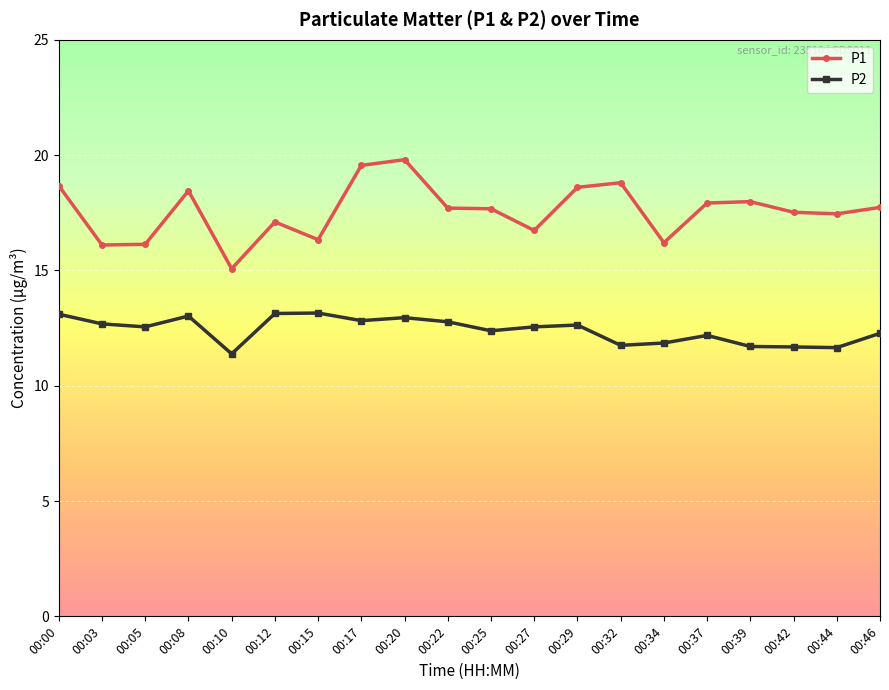

What is the average value of the P2 series?

12.4